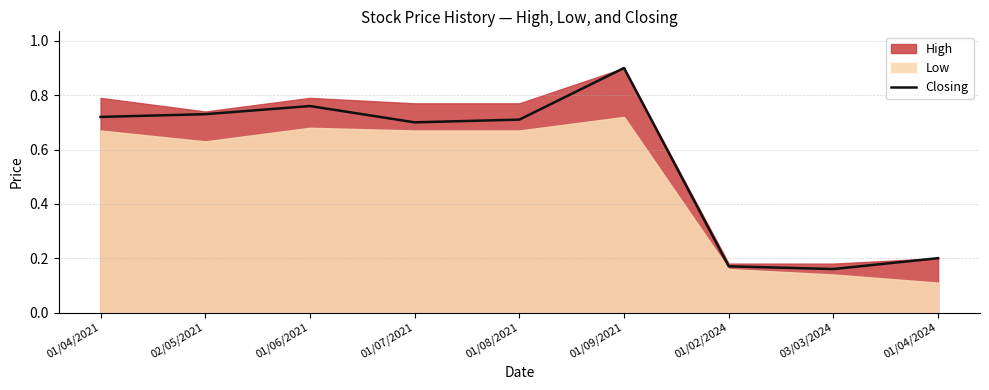

Rank the categories by value from lowest to highest.

03/03/2024, 01/02/2024, 01/04/2024, 01/07/2021, 01/08/2021, 01/04/2021, 02/05/2021, 01/06/2021, 01/09/2021